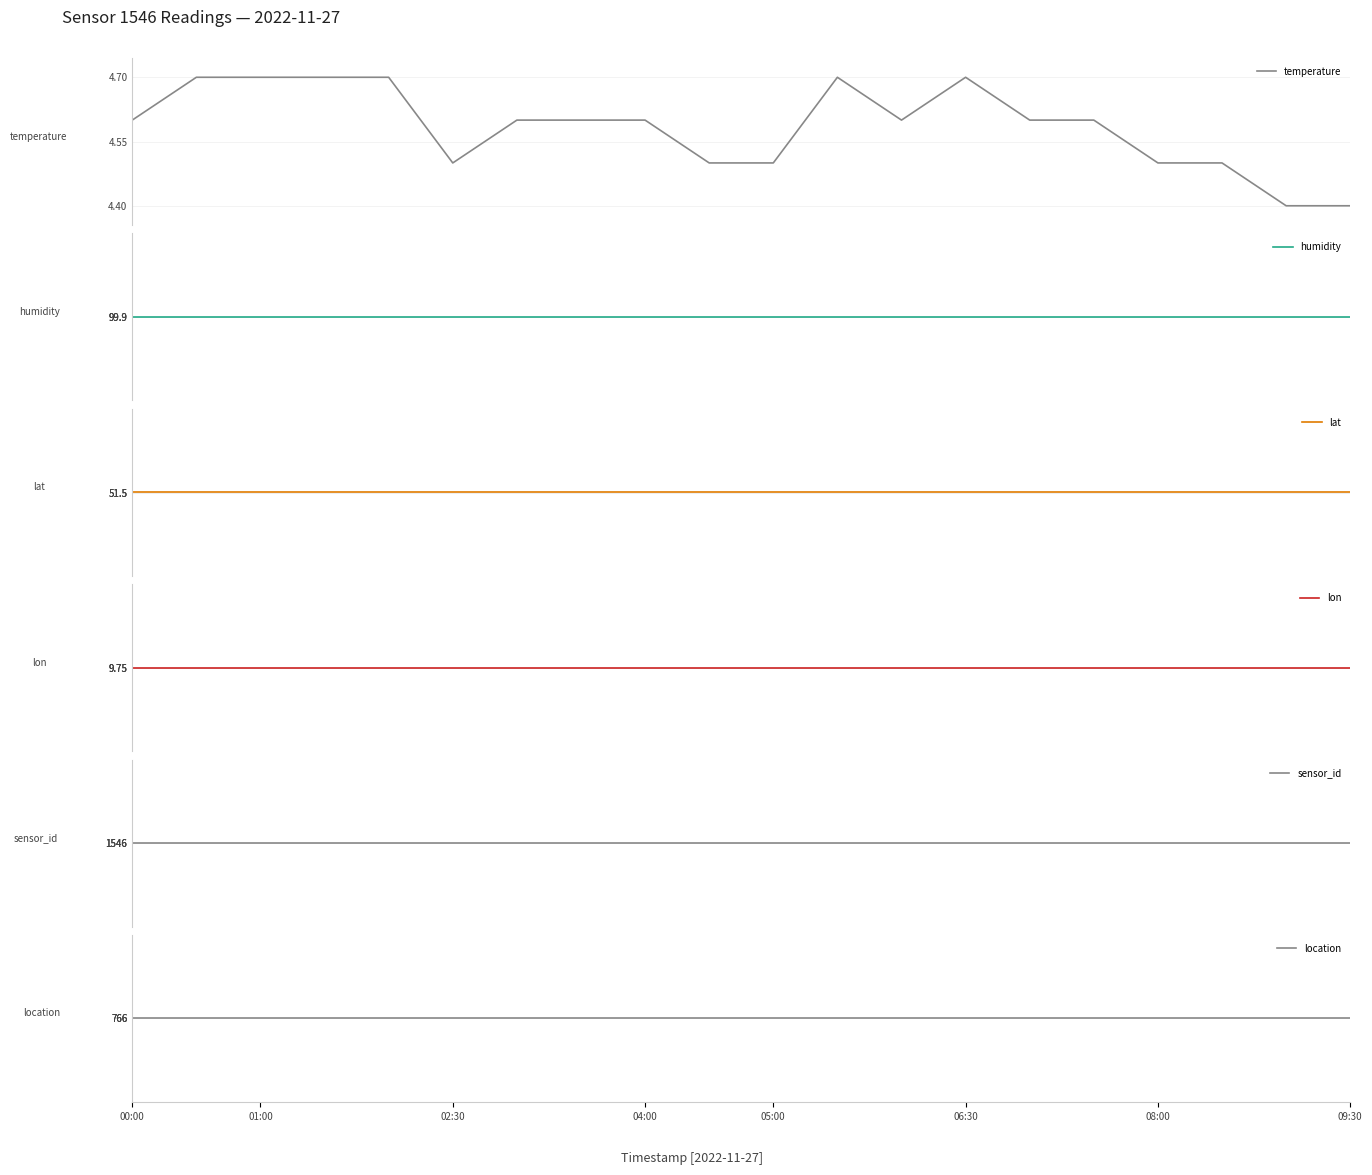

Rank the series by their maximum value, from highest to lowest.

sensor_id, location, humidity, lat, lon, temperature